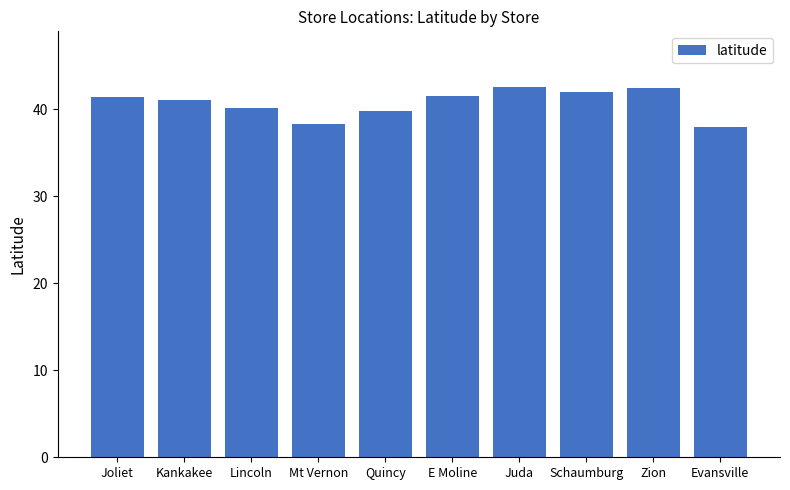

How many series are shown in this chart?

1